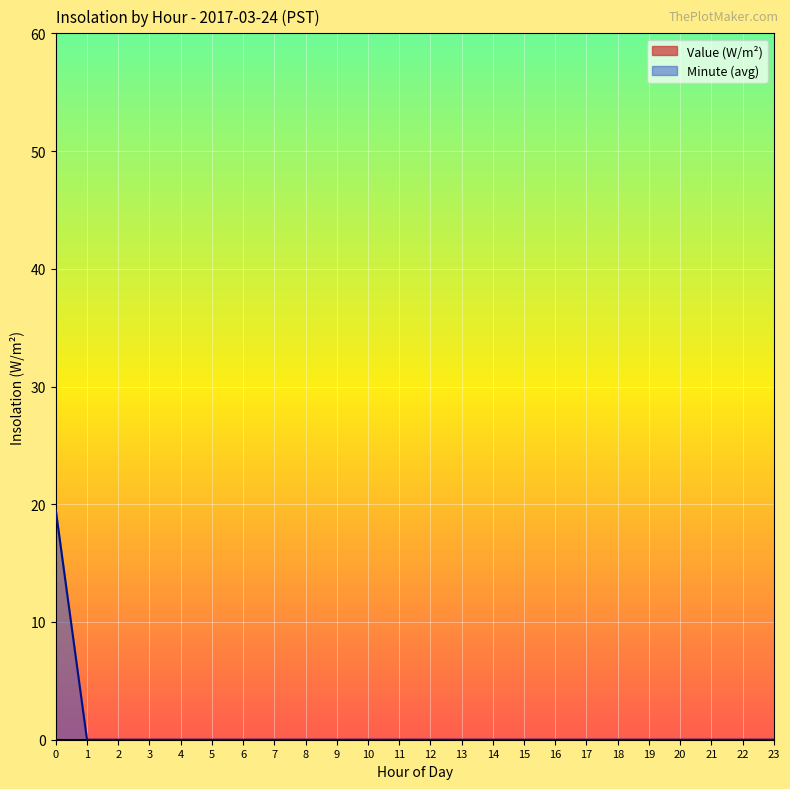

Which series has the widest spread of values?

Minute (avg)